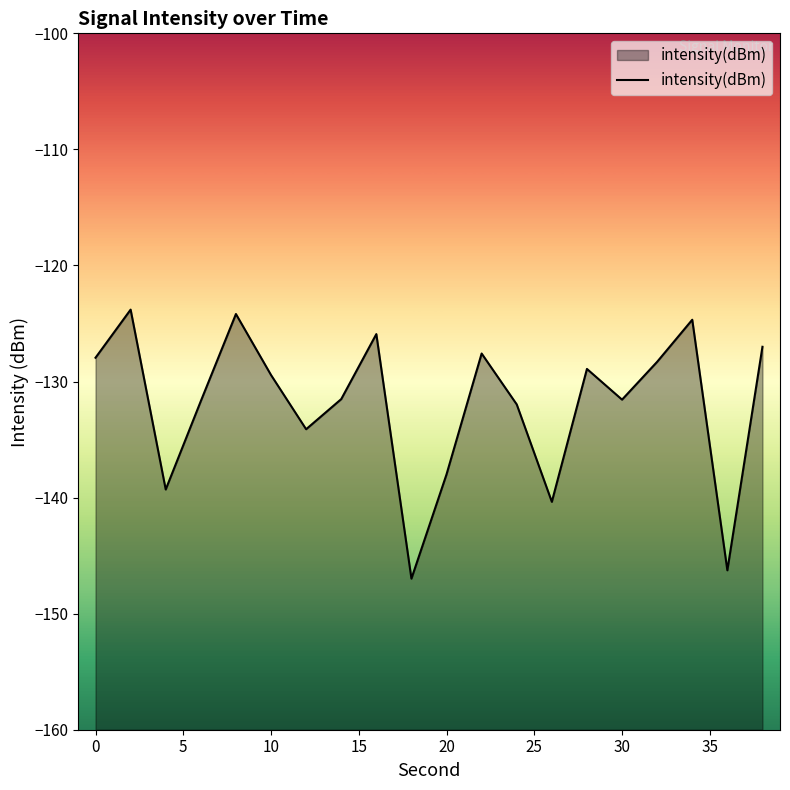

What is the maximum value shown in the chart?

-123.8